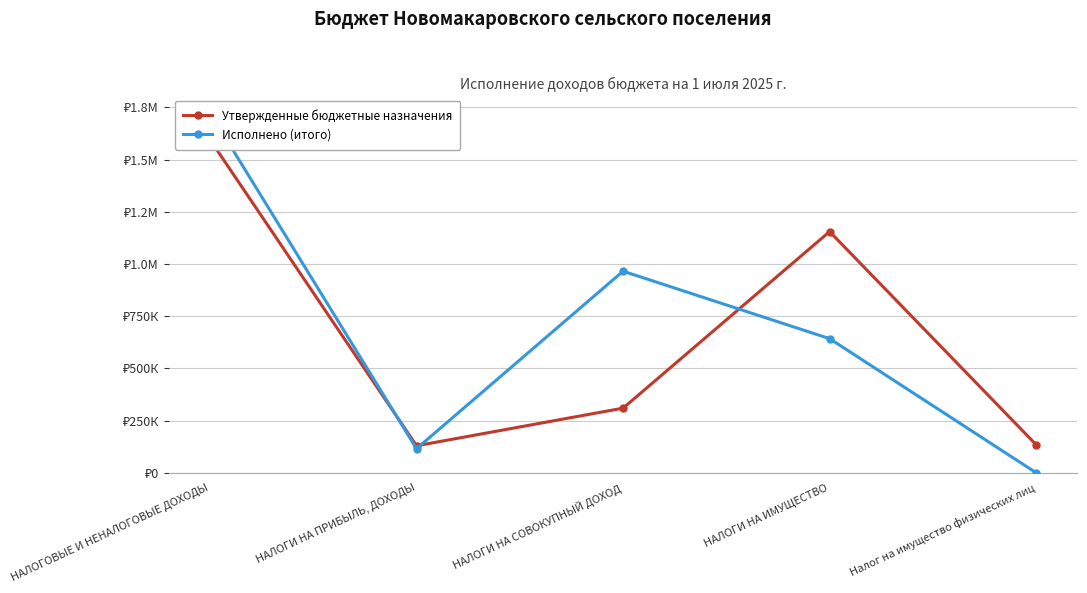

List the series in order of their peak value, highest first.

Исполнено (итого), Утвержденные бюджетные назначения